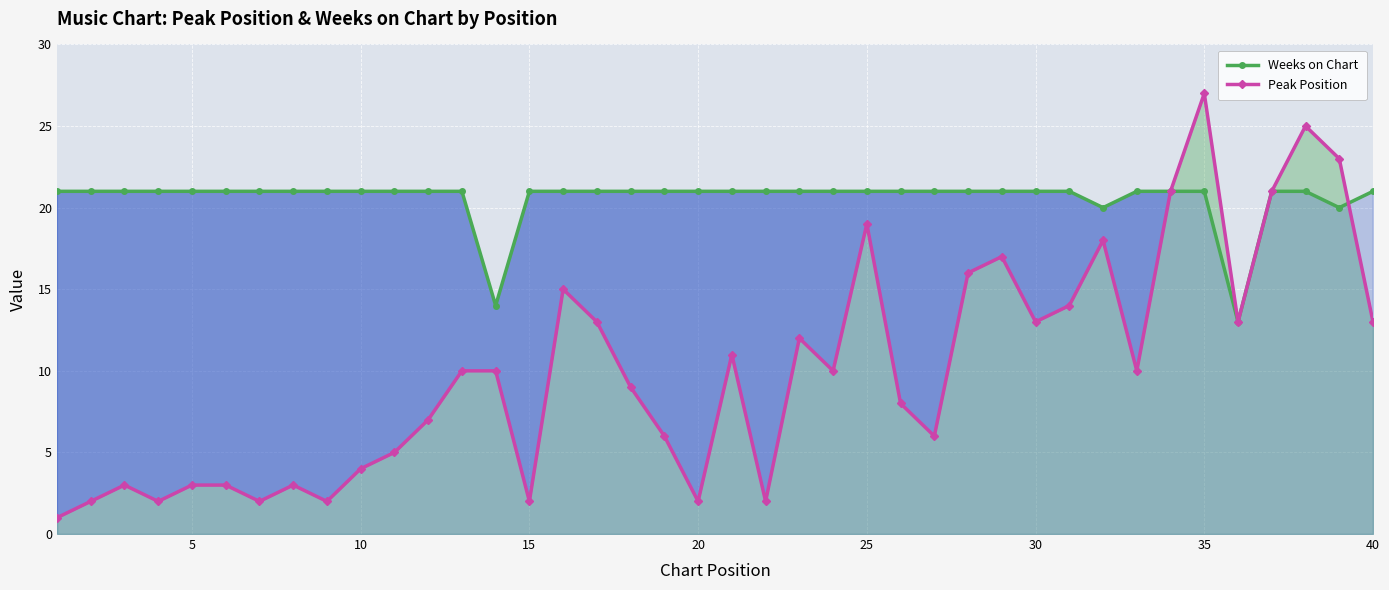

Which series has the largest total across all categories?

Weeks on Chart